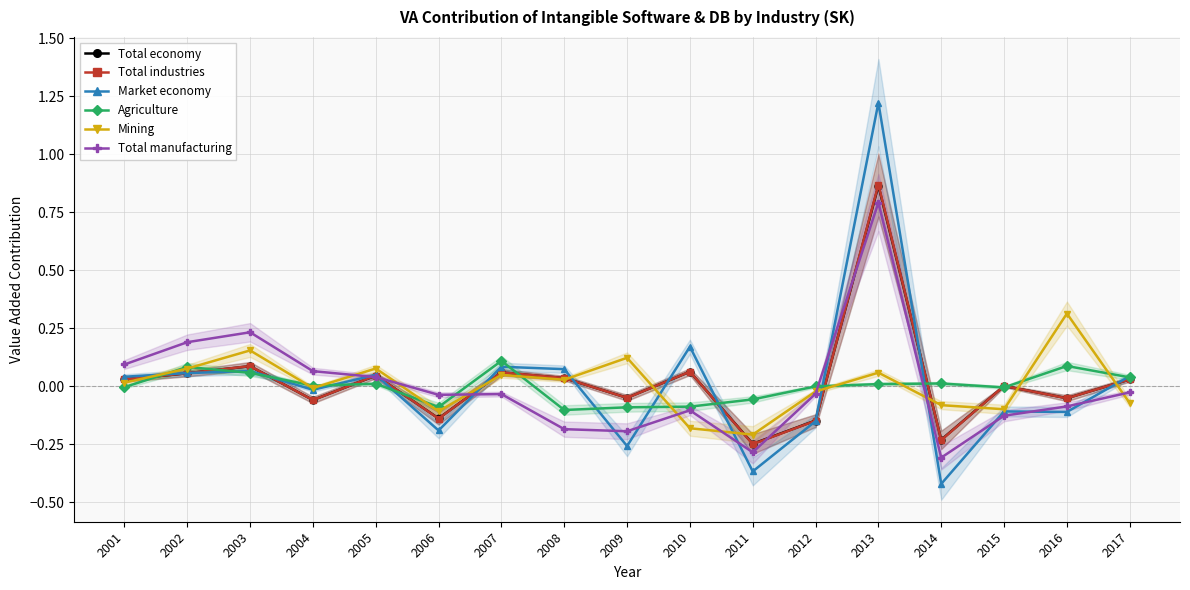

Count the number of data series in this chart.

6